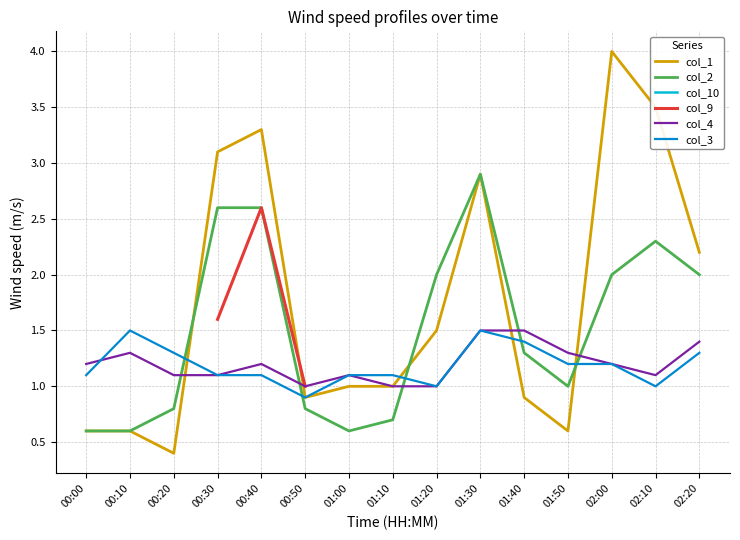

List the labels in order of col_4 value, smallest first.

00:50, 01:10, 01:20, 00:20, 00:30, 01:00, 02:10, 00:00, 00:40, 02:00, 00:10, 01:50, 02:20, 01:30, 01:40